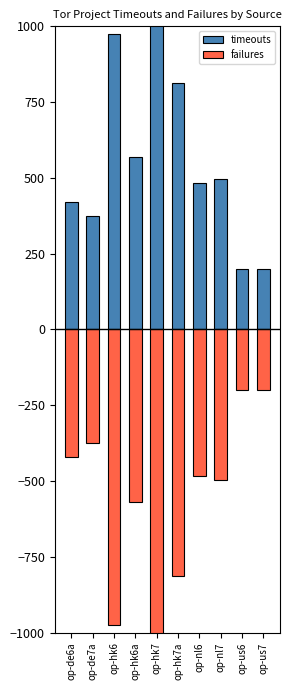

Which series has the widest spread of values?

timeouts